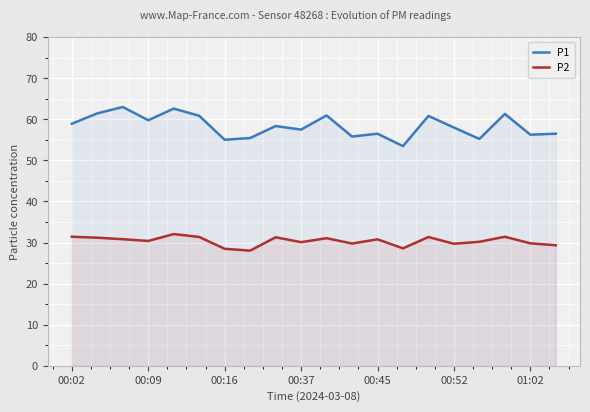

At which label does P1 first exceed 58?

00:02